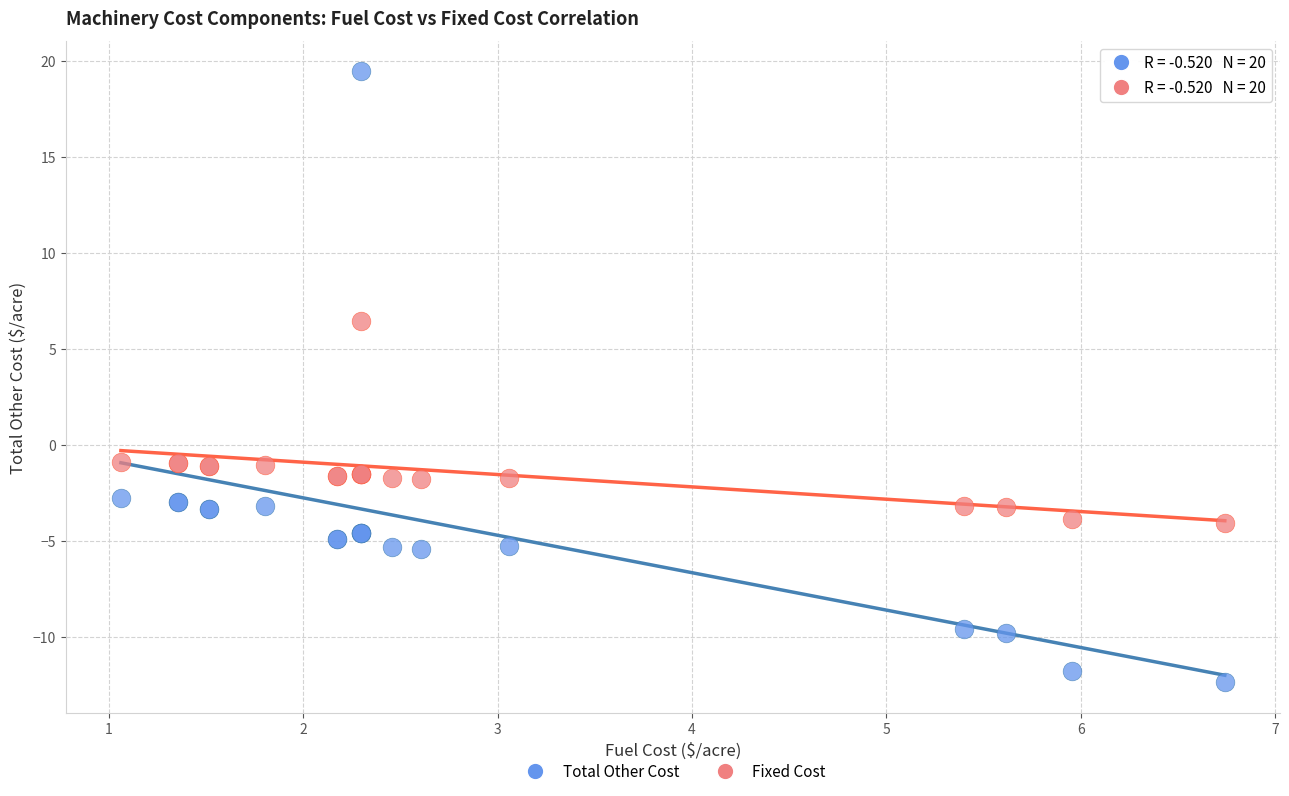

Which series has the largest Y range (max minus min)?

Total Other Cost